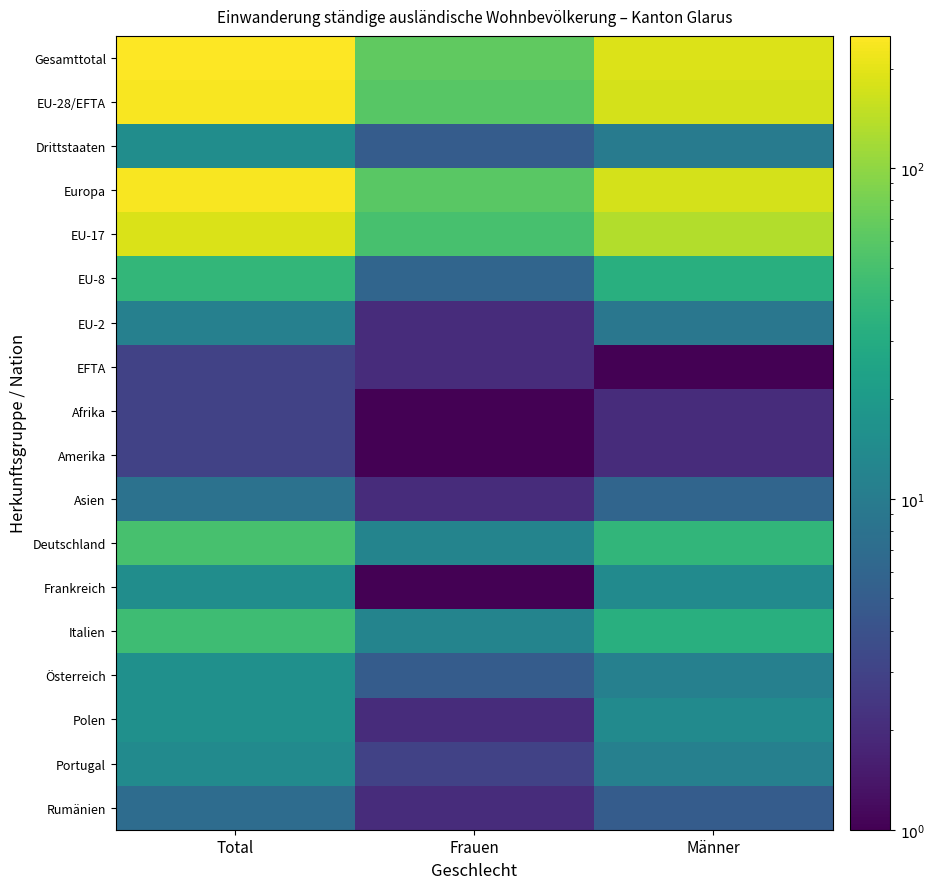

At Frauen, list the series in order from largest to smallest.

Gesamttotal, Europa, EU-28/EFTA, EU-17, Deutschland, Italien, EU-8, Drittstaaten, Österreich, Portugal, EU-2, EFTA, Asien, Polen, Rumänien, Afrika, Amerika, Frankreich